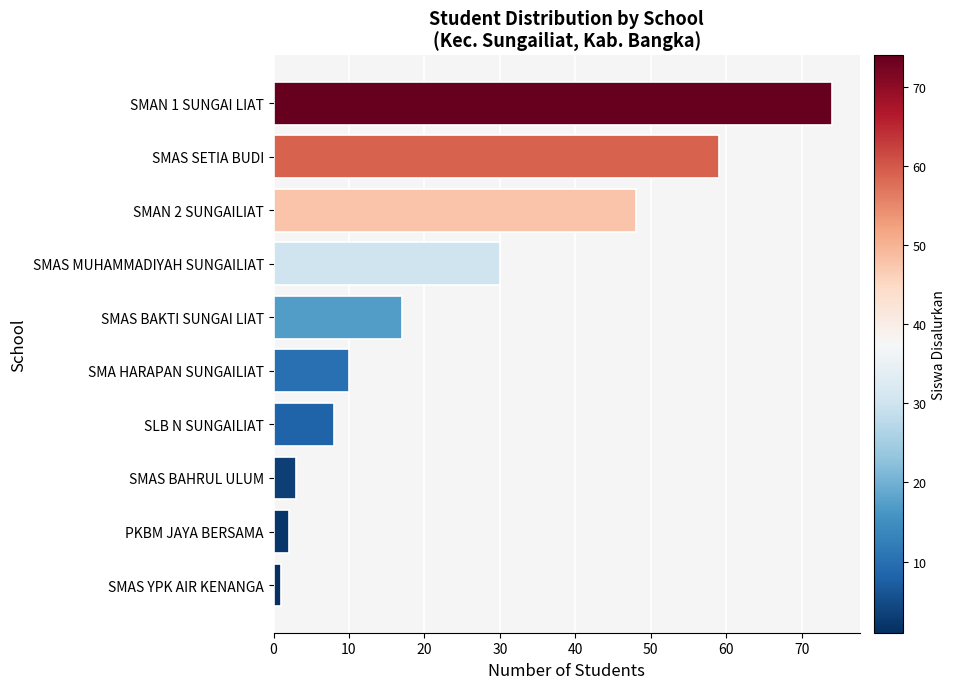

Which has a higher value, SLB N SUNGAILIAT or SMAN 2 SUNGAILIAT?

SMAN 2 SUNGAILIAT